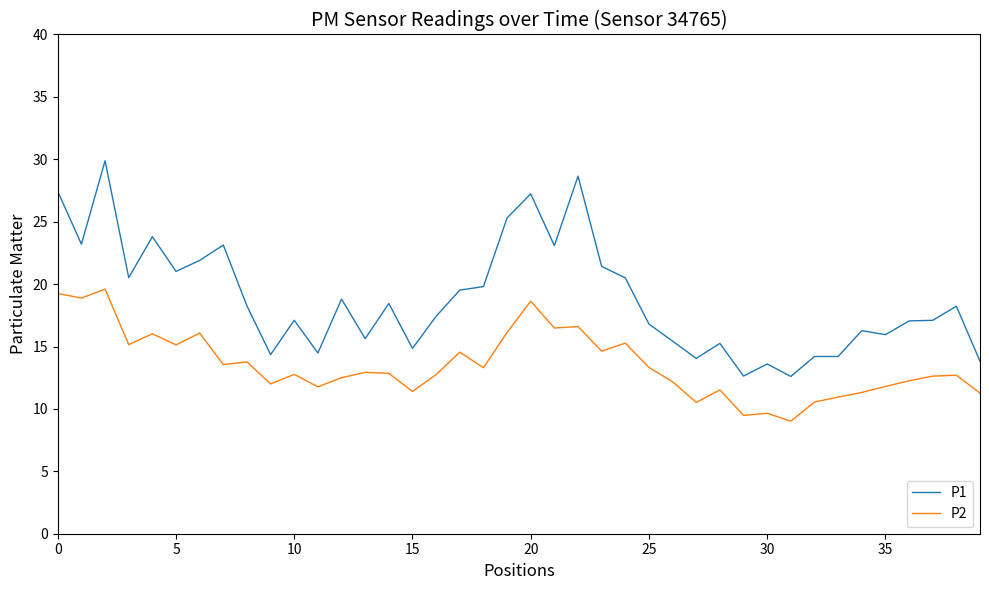

What is the smallest value displayed?

9.0